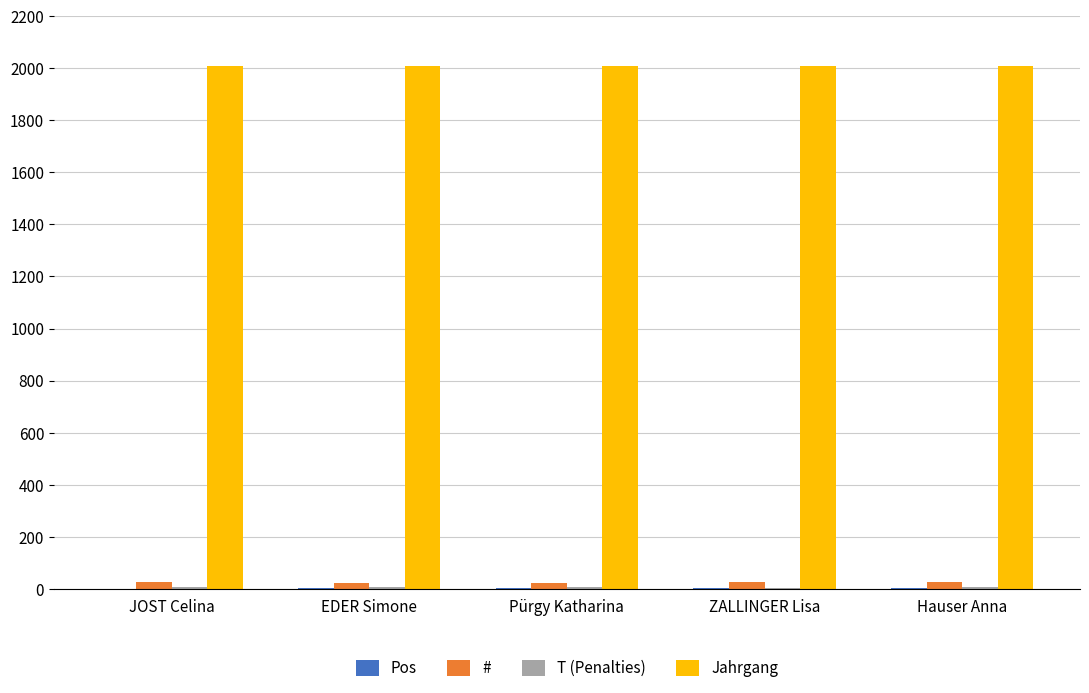

What is the maximum value shown in the chart?

2008